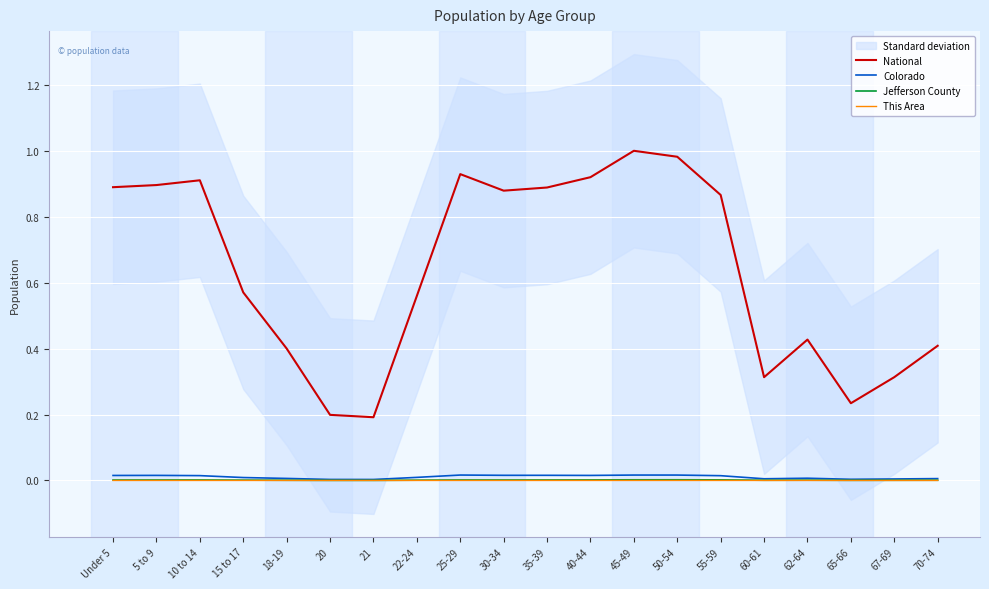

Which series has the largest range (max minus min)?

National